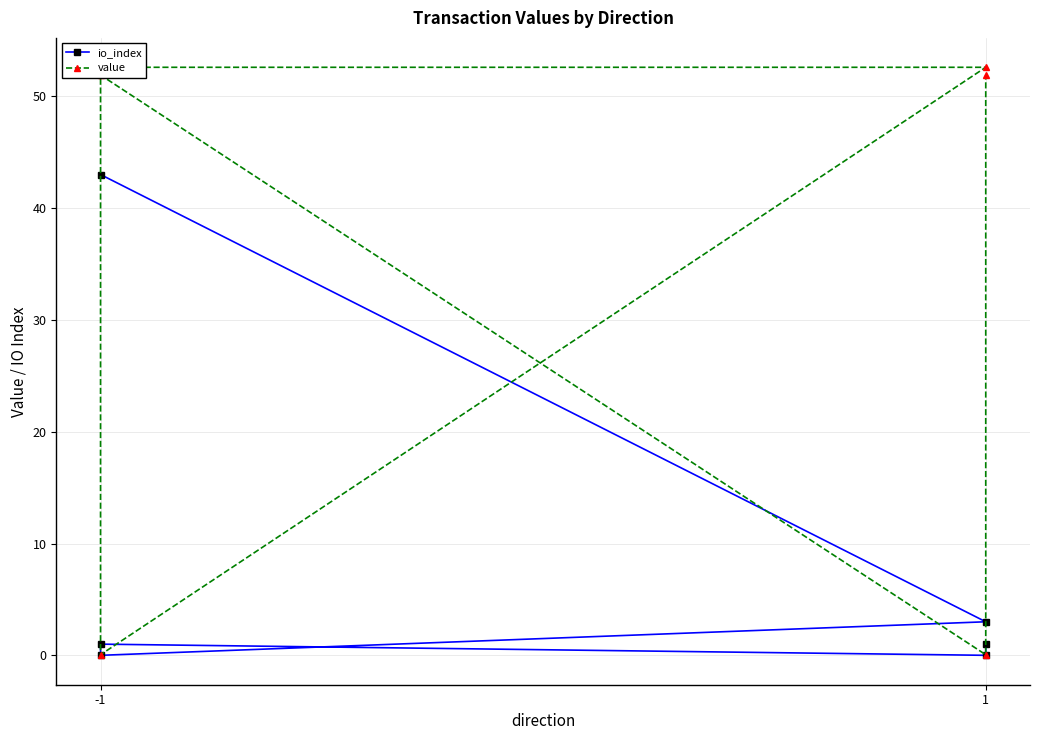

What is the difference between the maximum and minimum values in the value series?

52.5